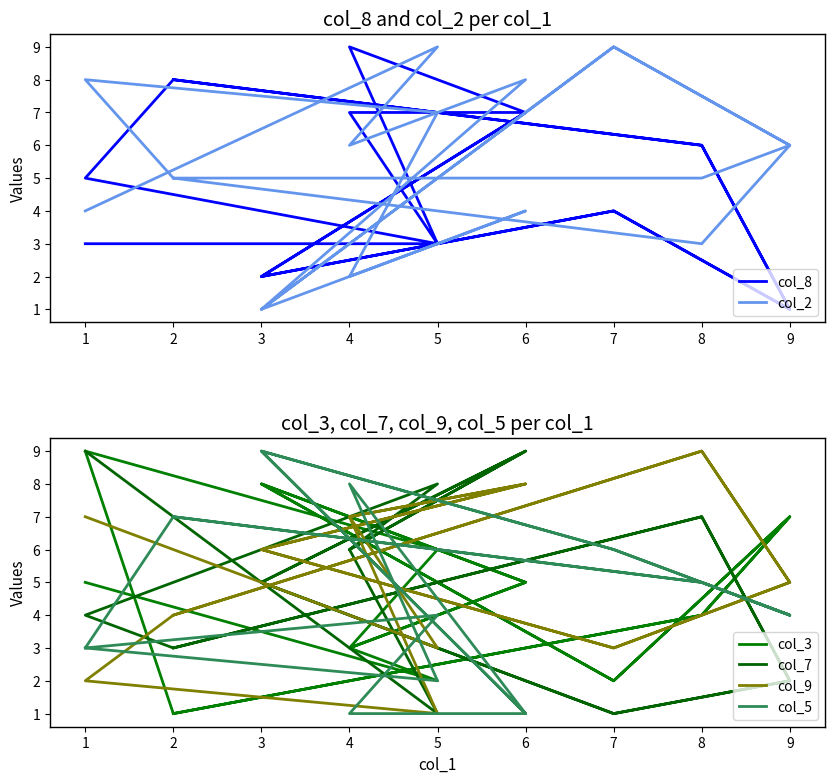

At which category is the sum across all series the highest?

6